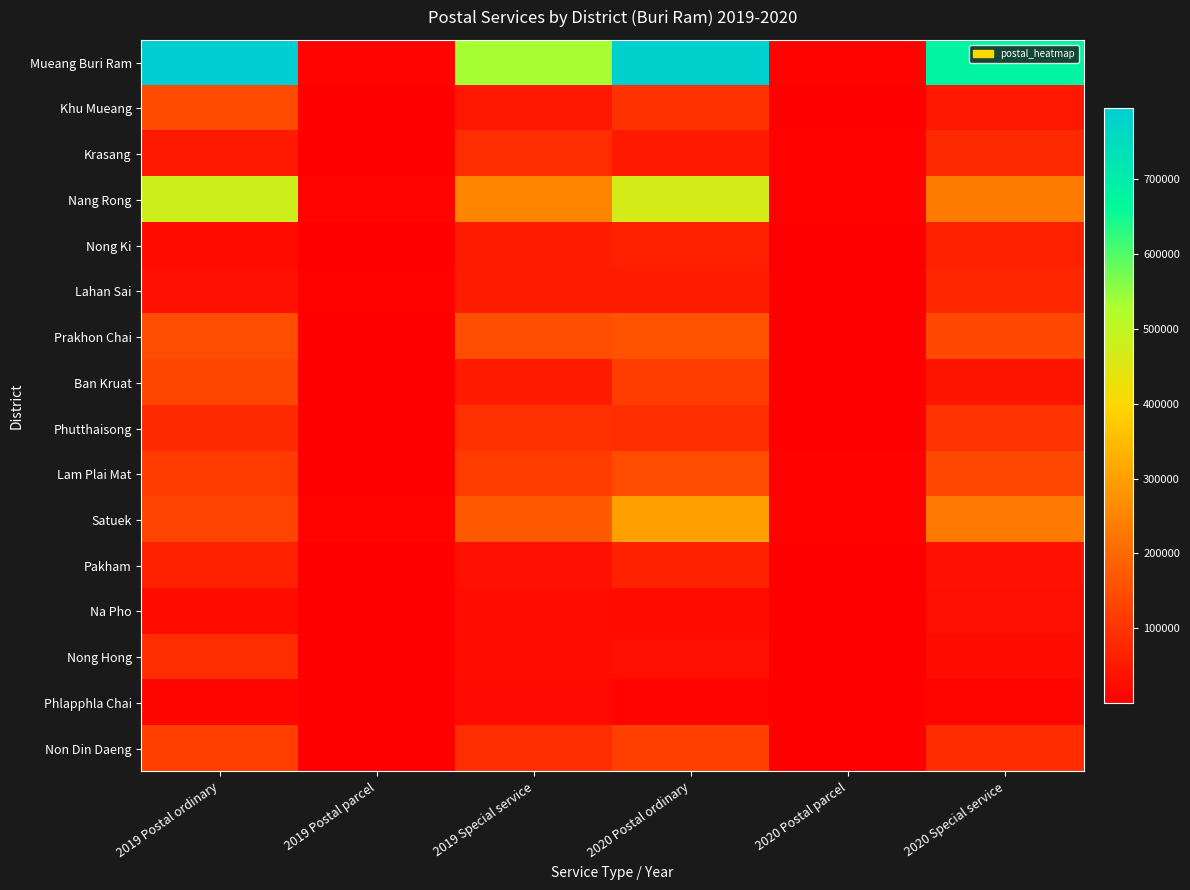

Reading right to left, list all the values displayed in this chart.

Mueang Buri Ram: 2020 Special service=679369	2020 Postal parcel=7032	2020 Postal ordinary=785341	2019 Special service=534856	2019 Postal parcel=10066	2019 Postal ordinary=794151
Khu Mueang: 2020 Special service=45353	2020 Postal parcel=1530	2020 Postal ordinary=99057	2019 Special service=46425	2019 Postal parcel=1698	2019 Postal ordinary=144544
Krasang: 2020 Special service=80226	2020 Postal parcel=4793	2020 Postal ordinary=48473	2019 Special service=87787	2019 Postal parcel=2500	2019 Postal ordinary=51131
Nang Rong: 2020 Special service=234388	2020 Postal parcel=3406	2020 Postal ordinary=464461	2019 Special service=251435	2019 Postal parcel=8761	2019 Postal ordinary=479109
Nong Ki: 2020 Special service=62686	2020 Postal parcel=1876	2020 Postal ordinary=62953	2019 Special service=57516	2019 Postal parcel=2813	2019 Postal ordinary=23446
Lahan Sai: 2020 Special service=76424	2020 Postal parcel=1049	2020 Postal ordinary=57205	2019 Special service=59020	2019 Postal parcel=5331	2019 Postal ordinary=31428
Prakhon Chai: 2020 Special service=138340	2020 Postal parcel=1929	2020 Postal ordinary=160588	2019 Special service=150259	2019 Postal parcel=3130	2019 Postal ordinary=147763
Ban Kruat: 2020 Special service=39492	2020 Postal parcel=748	2020 Postal ordinary=119008	2019 Special service=51636	2019 Postal parcel=1700	2019 Postal ordinary=135361
Phutthaisong: 2020 Special service=101456	2020 Postal parcel=2382	2020 Postal ordinary=91208	2019 Special service=96335	2019 Postal parcel=2645	2019 Postal ordinary=81075
Lam Plai Mat: 2020 Special service=139658	2020 Postal parcel=4086	2020 Postal ordinary=146397	2019 Special service=118658	2019 Postal parcel=2695	2019 Postal ordinary=116454
Satuek: 2020 Special service=228404	2020 Postal parcel=5000	2020 Postal ordinary=298722	2019 Special service=171264	2019 Postal parcel=7905	2019 Postal ordinary=129143
Pakham: 2020 Special service=33804	2020 Postal parcel=638	2020 Postal ordinary=66269	2019 Special service=35722	2019 Postal parcel=1191	2019 Postal ordinary=63474
Na Pho: 2020 Special service=29911	2020 Postal parcel=773	2020 Postal ordinary=23433	2019 Special service=26818	2019 Postal parcel=749	2019 Postal ordinary=24479
Nong Hong: 2020 Special service=25830	2020 Postal parcel=904	2020 Postal ordinary=29997	2019 Special service=28564	2019 Postal parcel=791	2019 Postal ordinary=87314
Phlapphla Chai: 2020 Special service=12531	2020 Postal parcel=202	2020 Postal ordinary=8745	2019 Special service=18811	2019 Postal parcel=325	2019 Postal ordinary=13522
Non Din Daeng: 2020 Special service=85693	2020 Postal parcel=729	2020 Postal ordinary=123509	2019 Special service=88023	2019 Postal parcel=1395	2019 Postal ordinary=121107